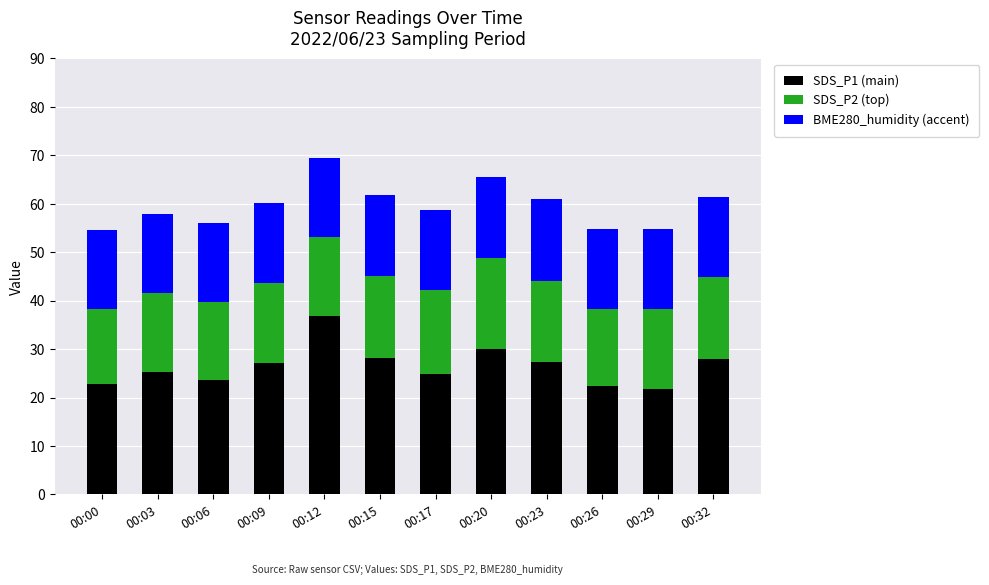

What is the total value across all series at 00:29?

54.8